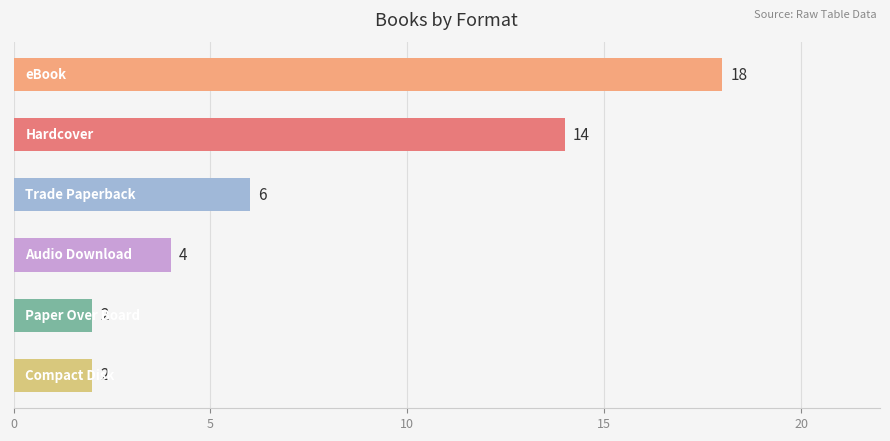

What is the maximum value shown in the chart?

18